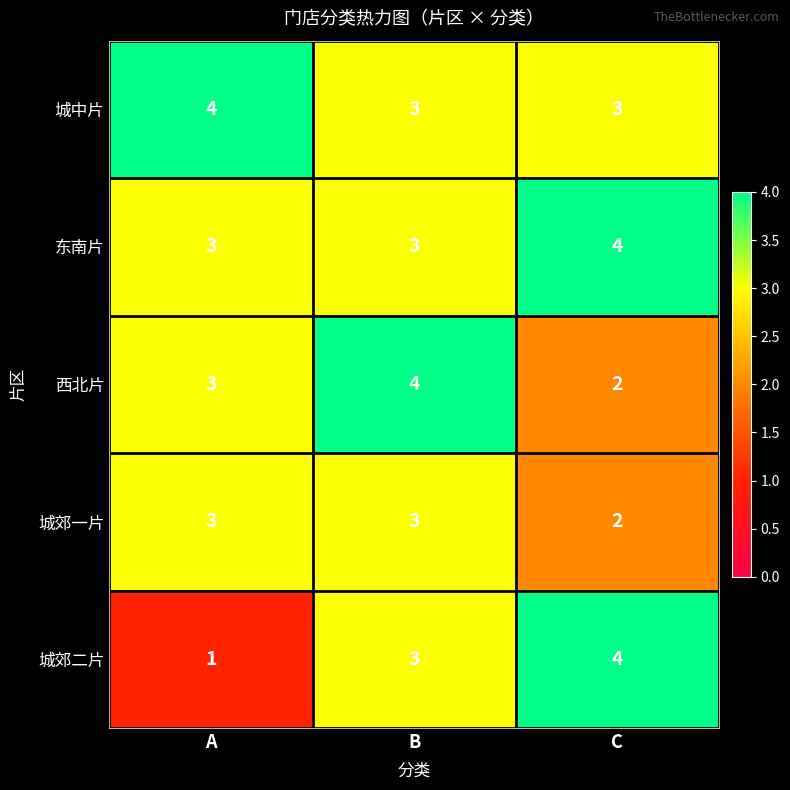

What is the total value across all series at B?

16